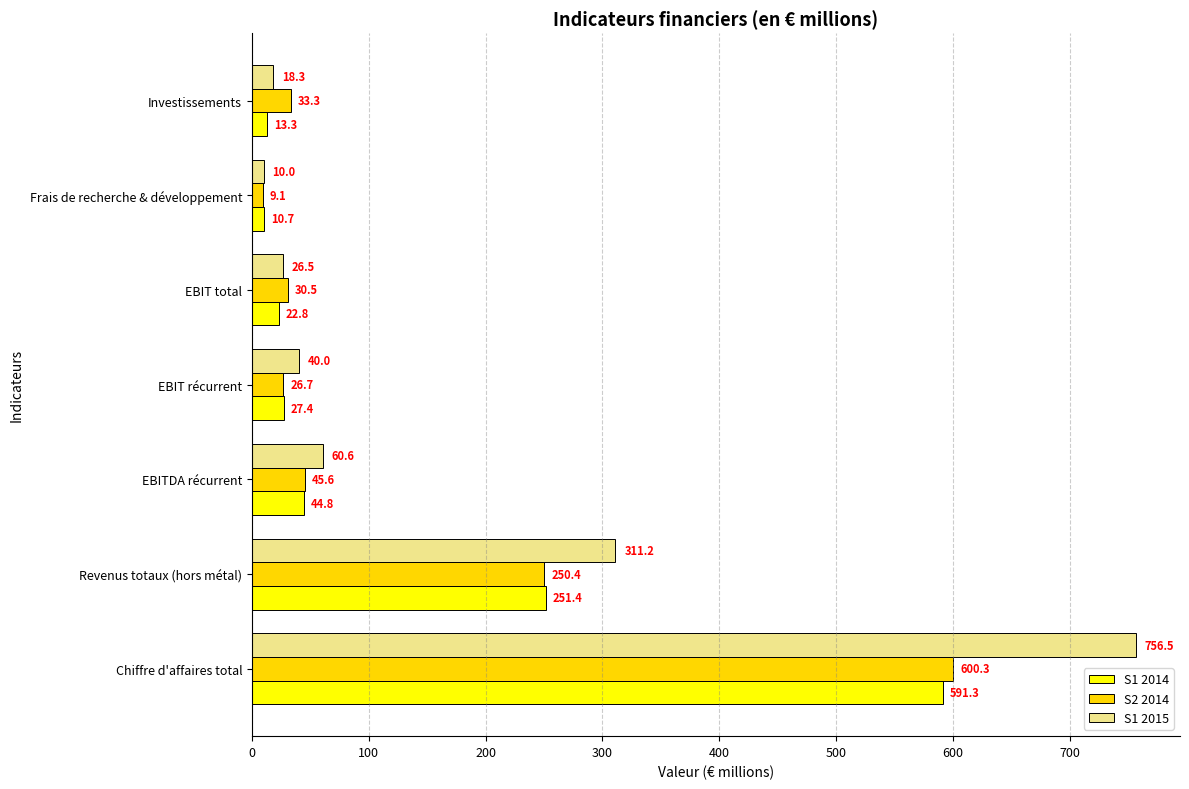

What value does the S1 2014 series have at EBIT récurrent?

27.4